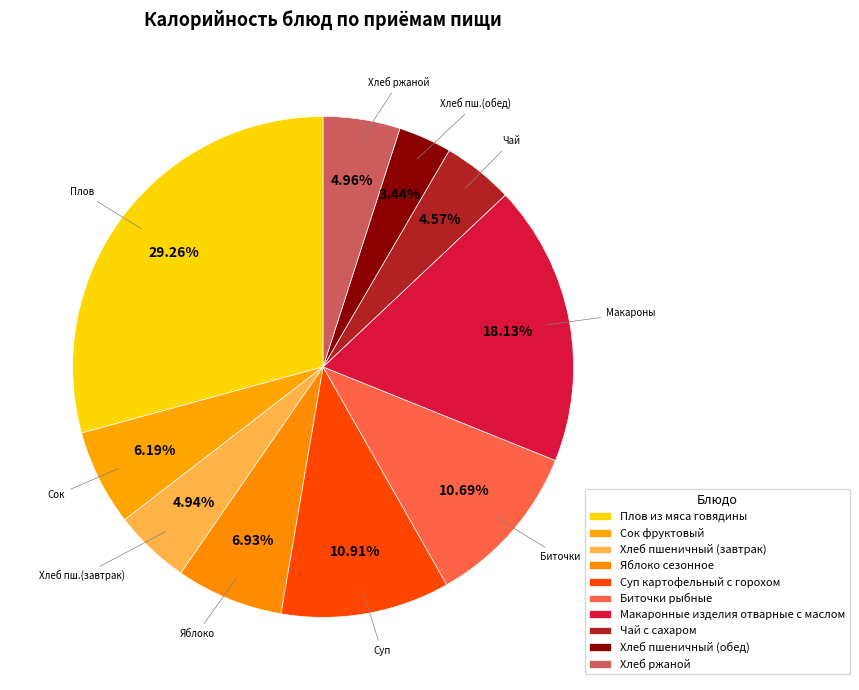

What is the change in value from Хлеб пшеничный (завтрак) to Хлеб ржаной?

+0.3